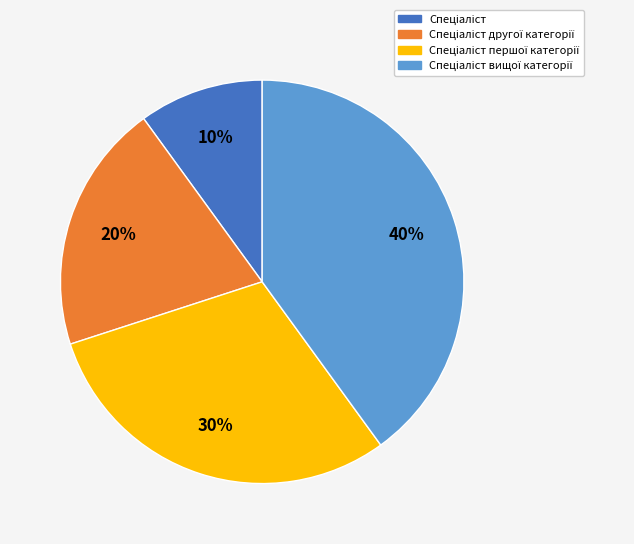

Is there any slice that represents more than half of the pie?

No